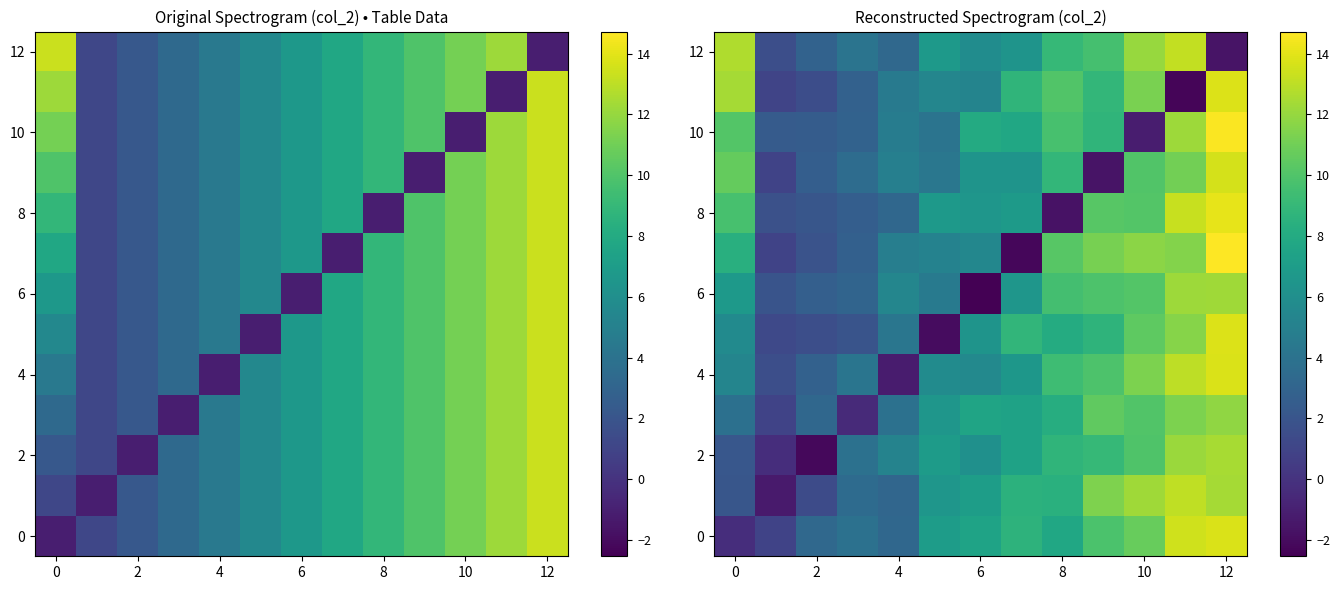

What is the smallest value displayed?

-2.5